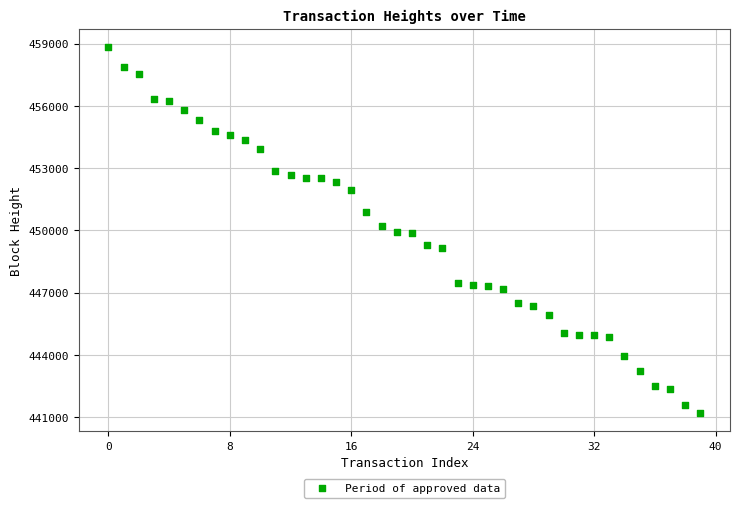

What is the range of Y values (max minus min)?

17627